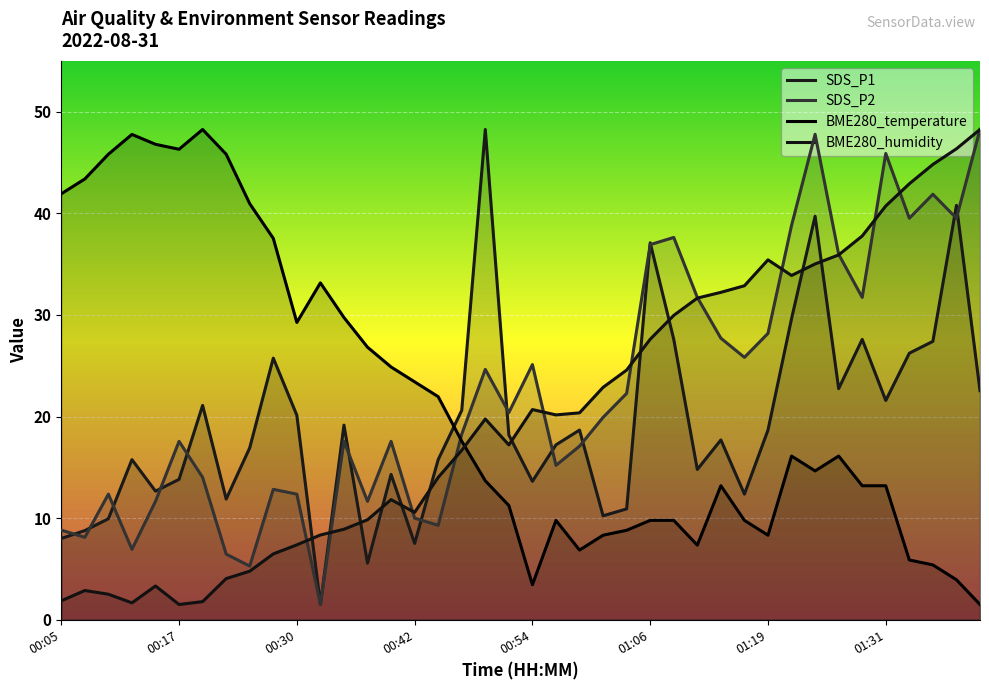

Is it true that SDS_P2 equals 23.6 at 33?

False